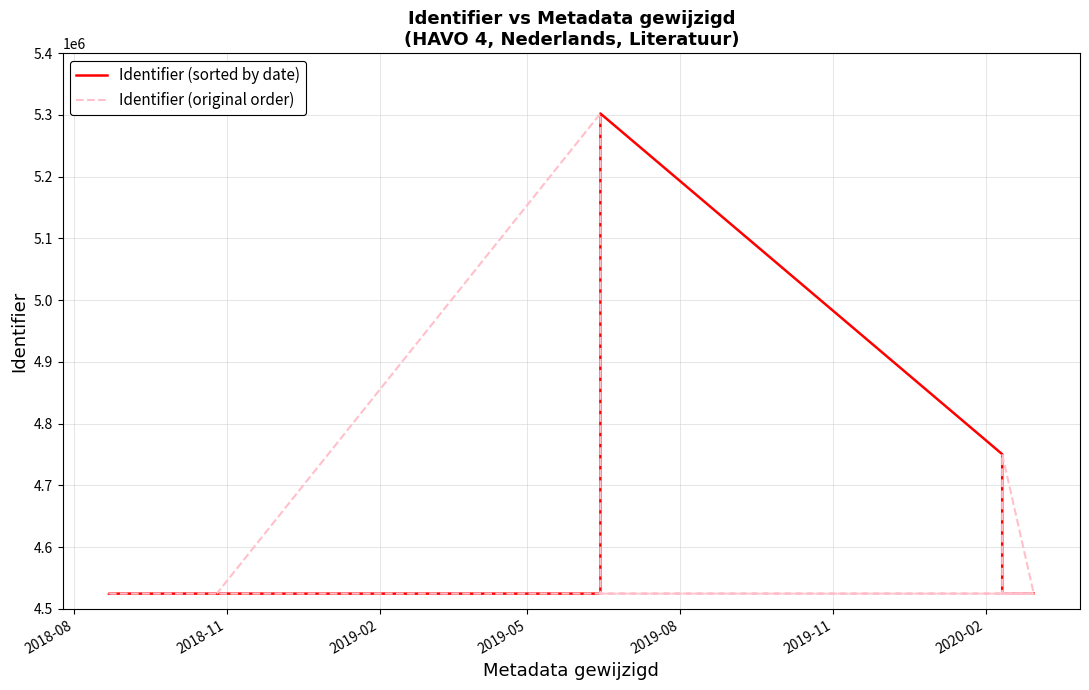

What are all the series names shown in the legend?

Identifier (sorted by date), Identifier (original order)